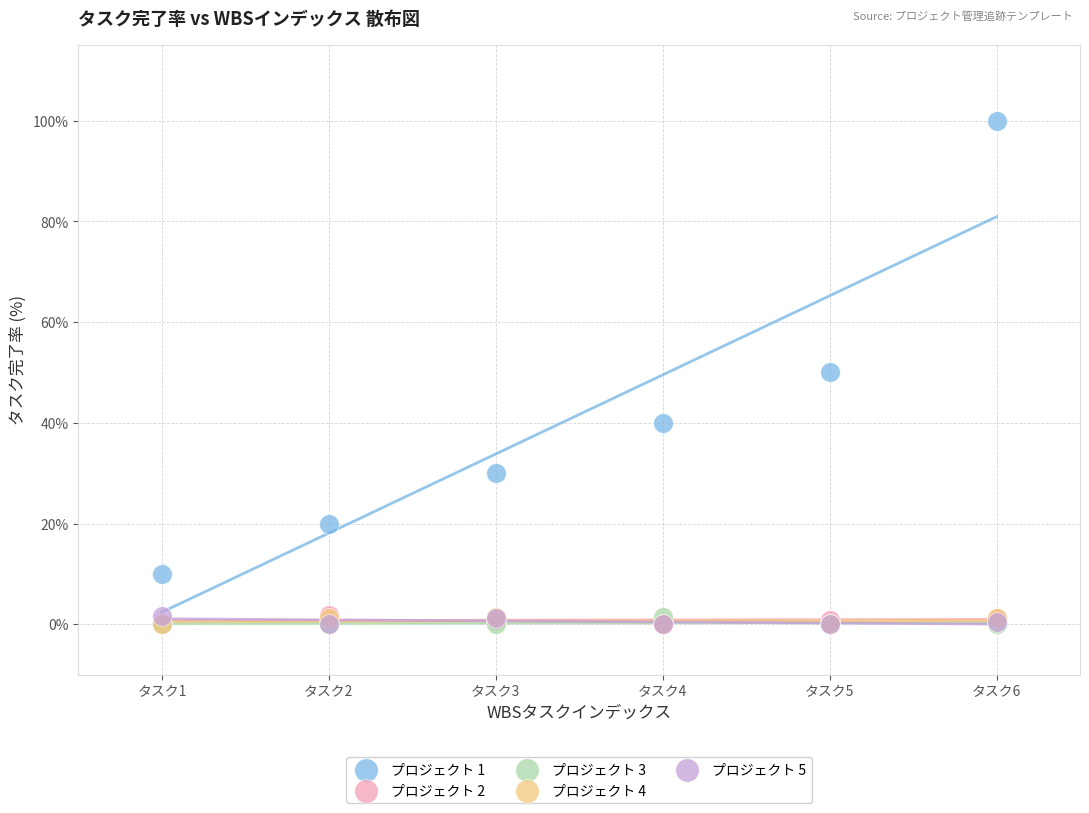

Which series reaches the maximum Y coordinate?

プロジェクト 1